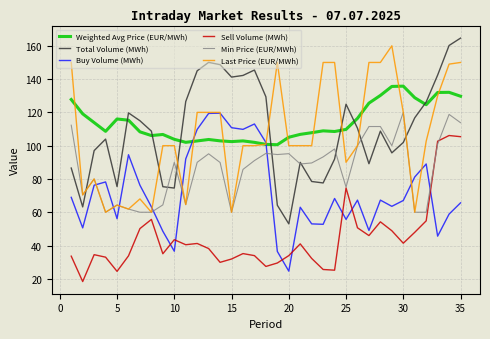

True or false: Sell Volume (MWh) and Weighted Avg Price (EUR/MWh) intersect in this chart.

False